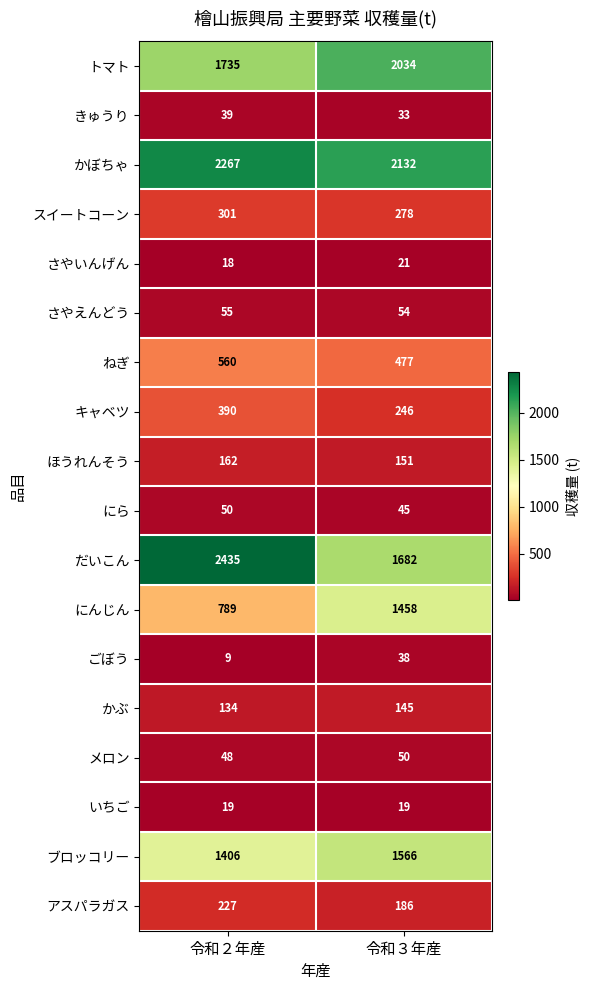

At which category is the sum across all series the highest?

令和２年産